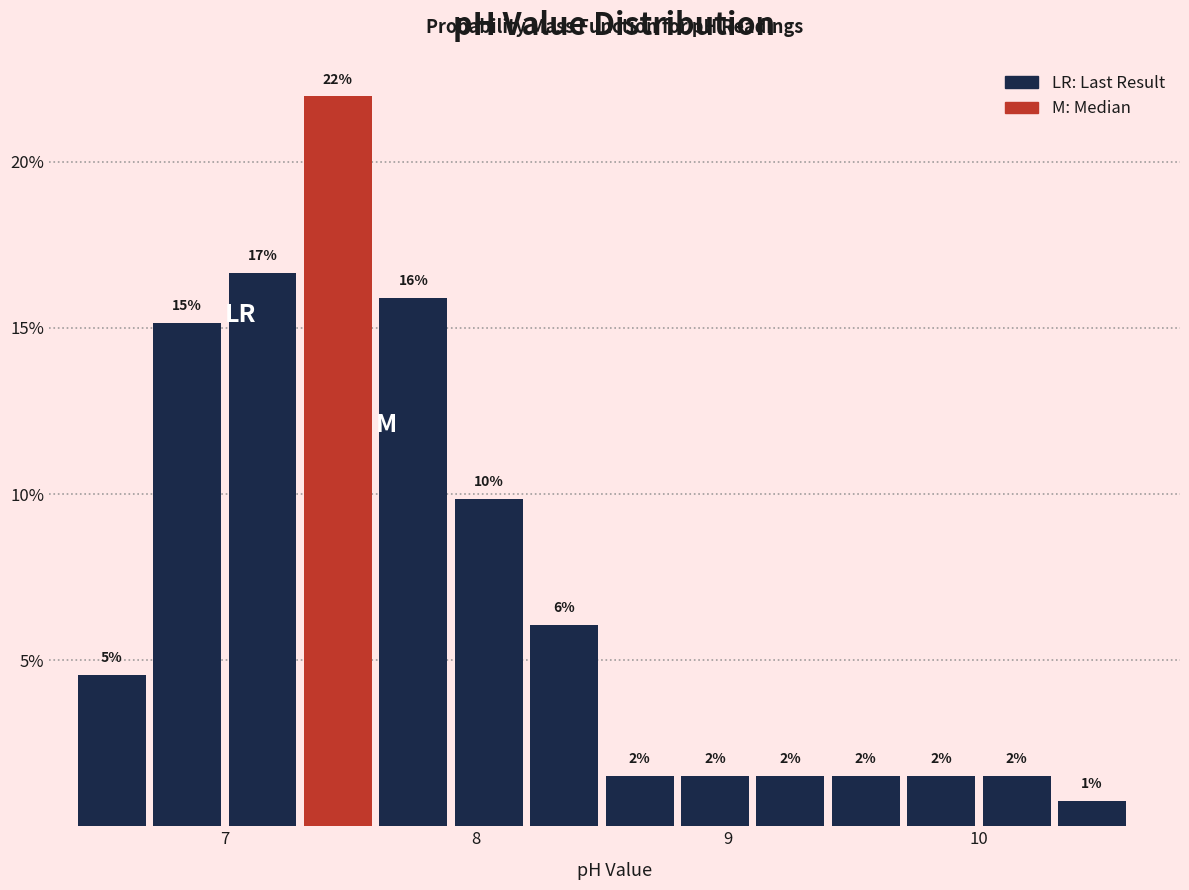

Read against the x-axis, roughly where is the centre of the tallest bar?

7.5